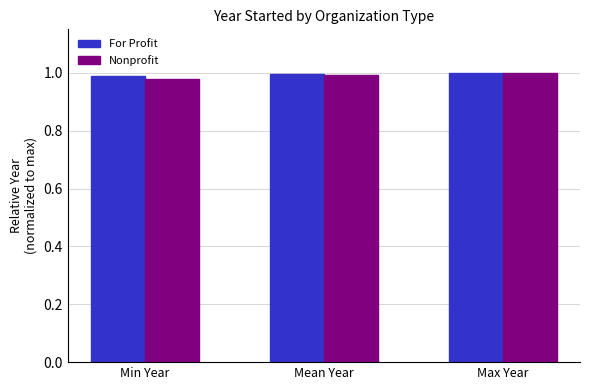

Between Min Year and Max Year, which series saw the biggest shift?

Nonprofit